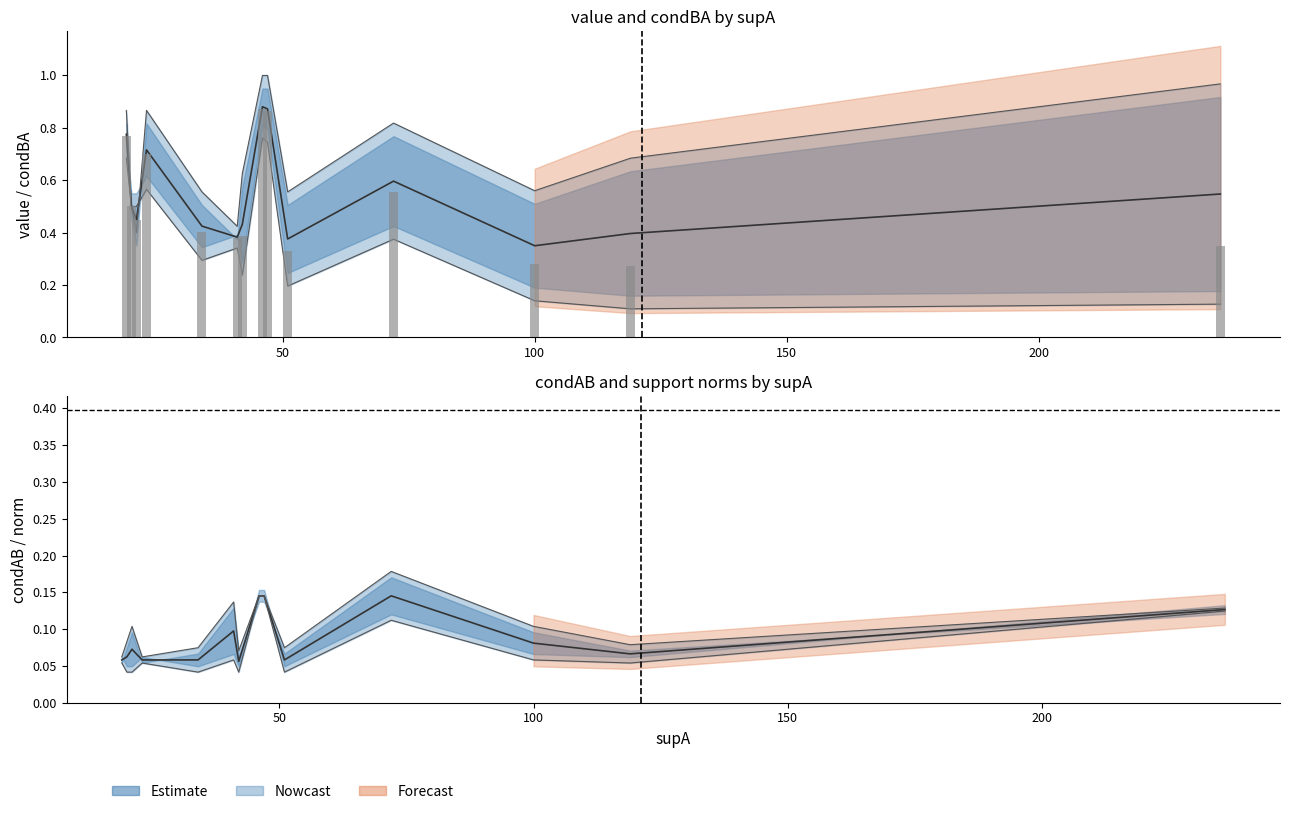

What is the value of the value bar at the 11th from the left?

0.6